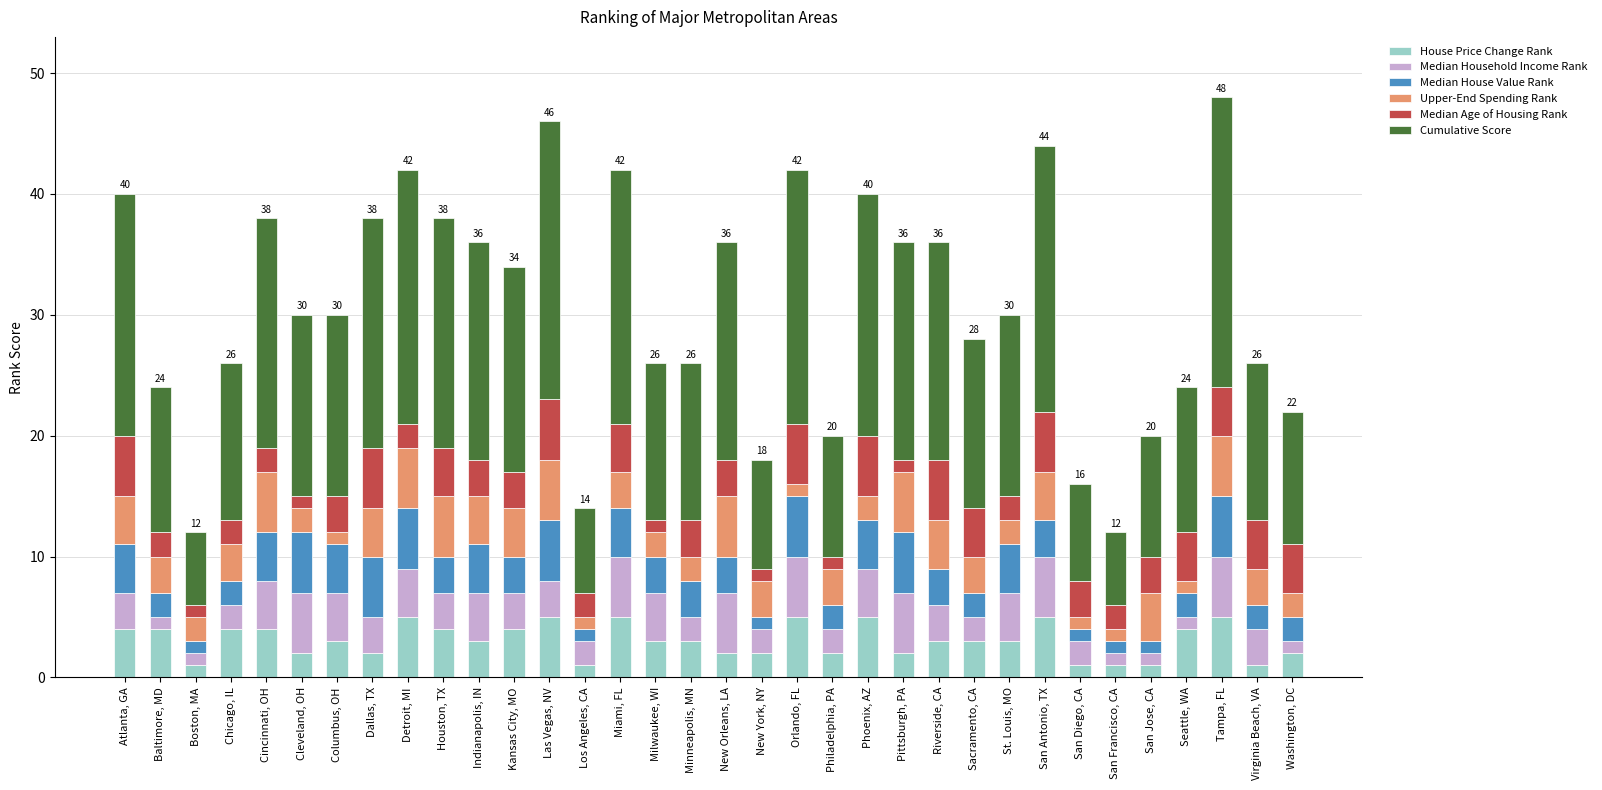

What are all the series names shown in the legend?

House Price Change Rank, Median Household Income Rank, Median House Value Rank, Upper-End Spending Rank, Median Age of Housing Rank, Cumulative Score